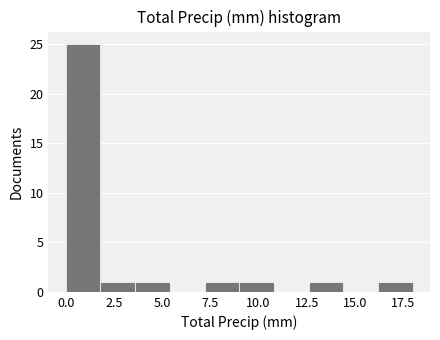

Read against the x-axis, roughly where is the centre of the tallest bar?

1.0